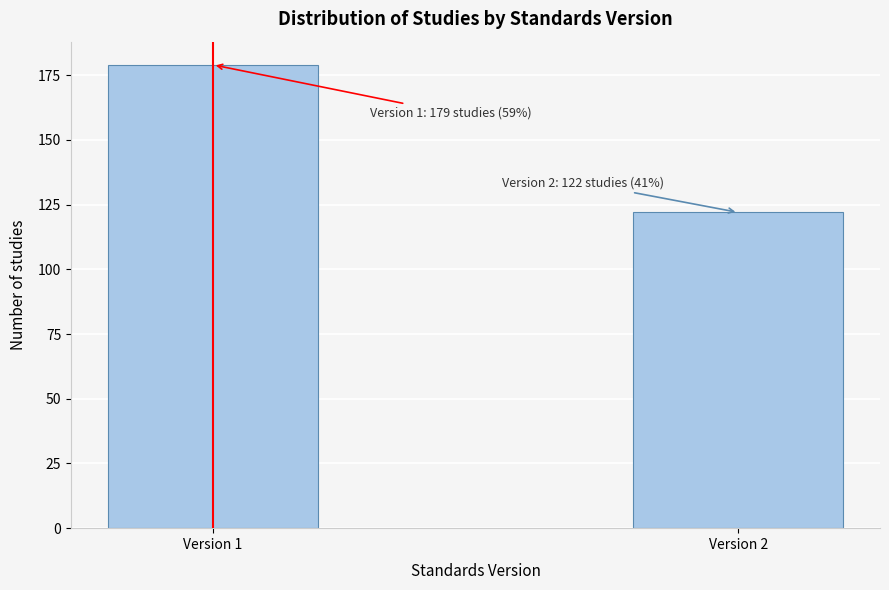

Reading right to left, what are all the values shown in this chart?

Version 2=122	Version 1=179